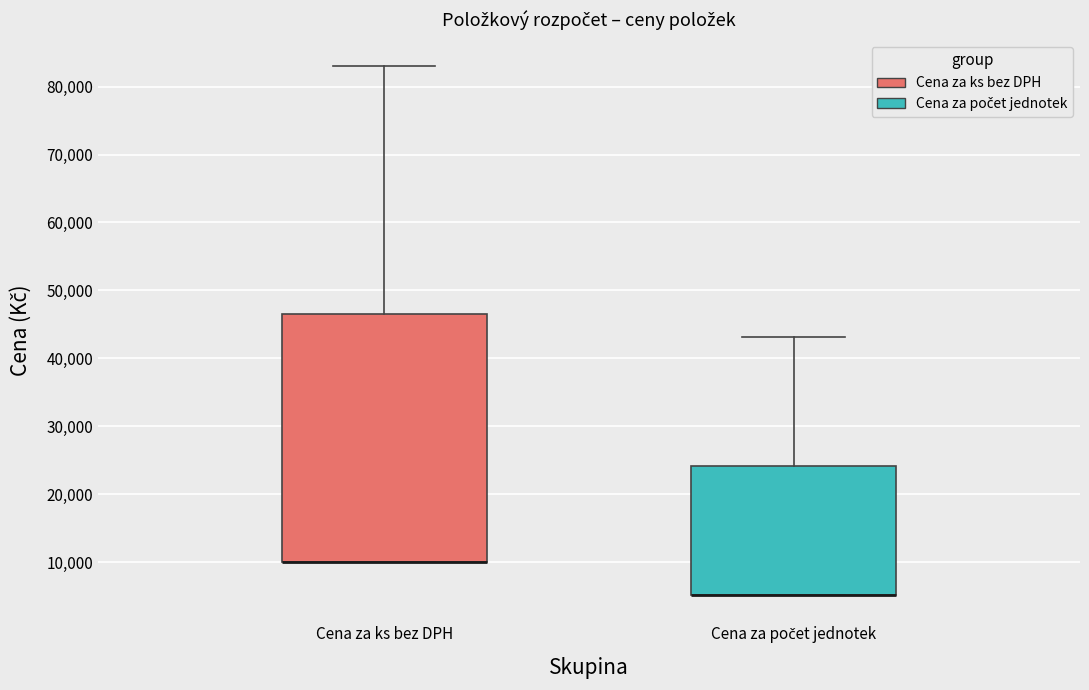

Reading left to right, read every box against the y-axis: the position of its median line, the range the box covers, and the ends of its whiskers. The values are not printed on the chart, so give them approximately, as read against the axis.

Cena za ks bez DPH: median 10000 (drawn on the box's lower edge), box 10000 to 46000, whiskers 10000 to 83000
Cena za počet jednotek: median 5000 (drawn on the box's lower edge), box 5000 to 24000, whiskers 5000 to 43000